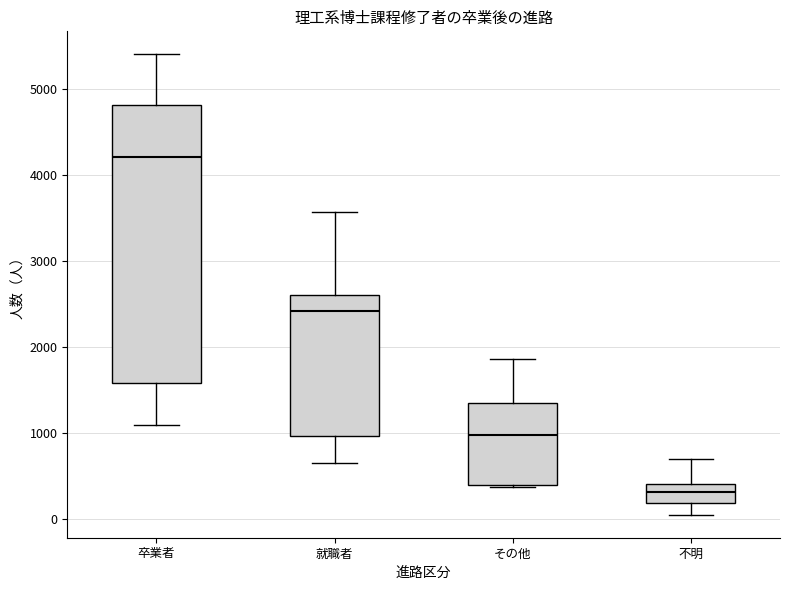

Which box is the tallest, from its lower edge to its upper edge?

卒業者